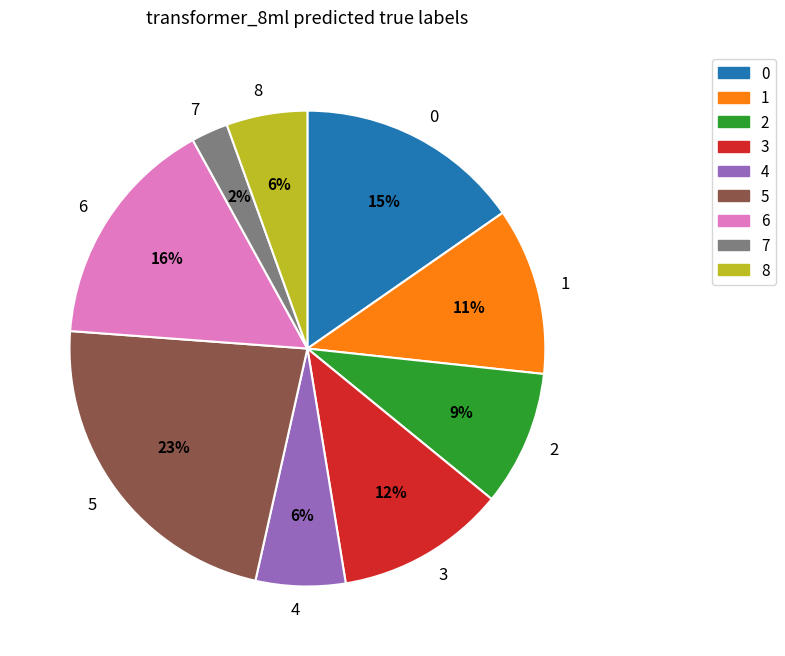

The 3 slice represents 12% of the pie. True or false?

True